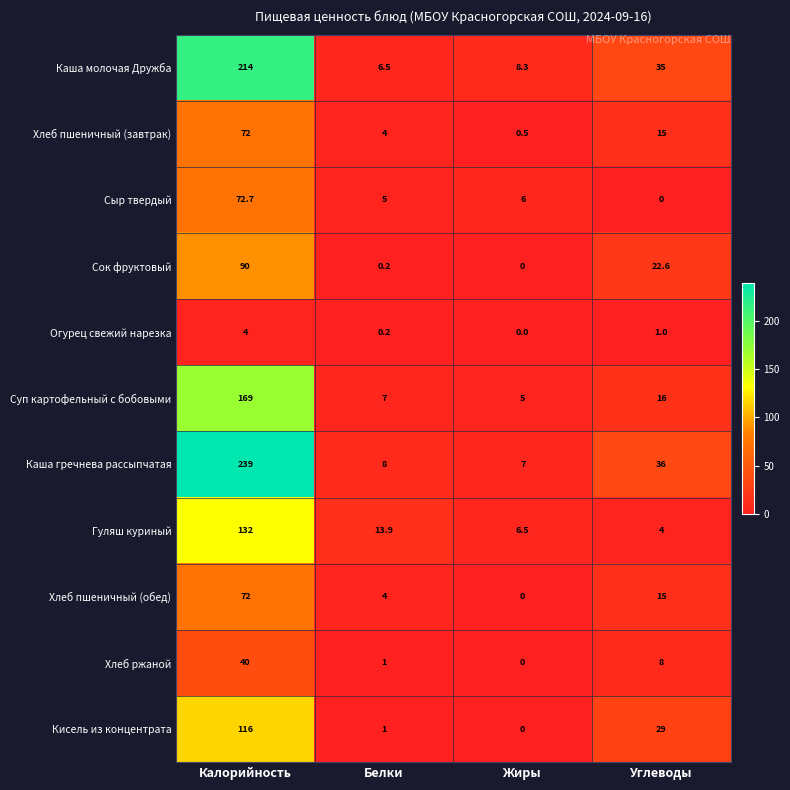

What is the difference between the highest and lowest values at Калорийность?

235.0